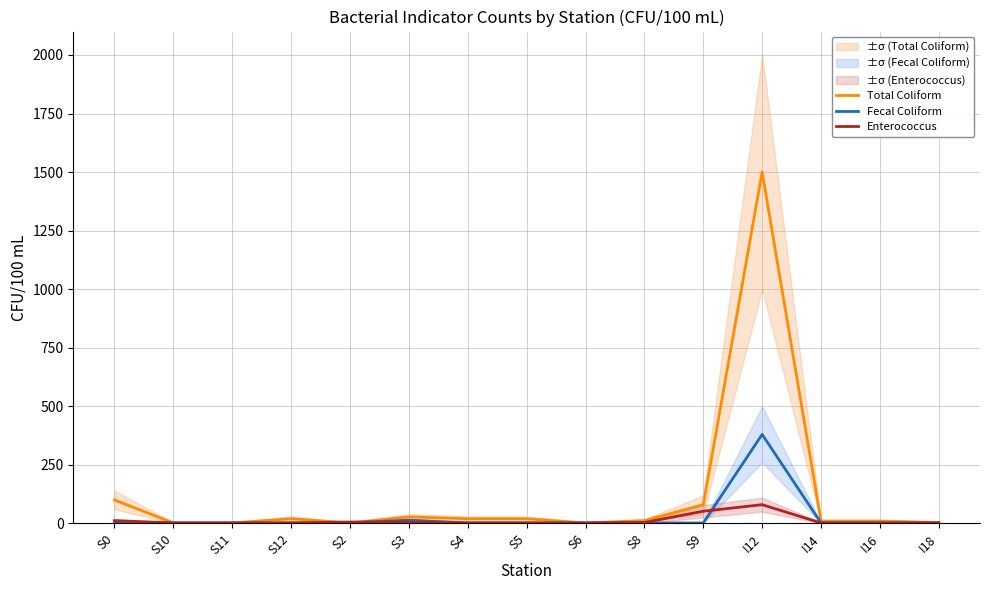

Does the chart display data point markers on the line(s)?

No